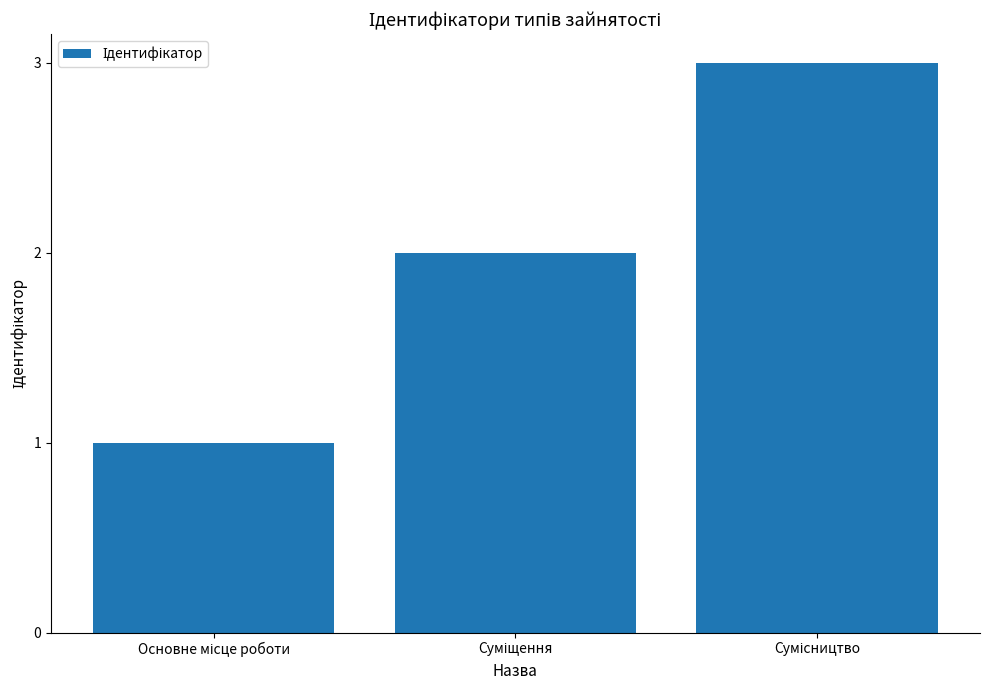

What is the maximum value shown in the chart?

3